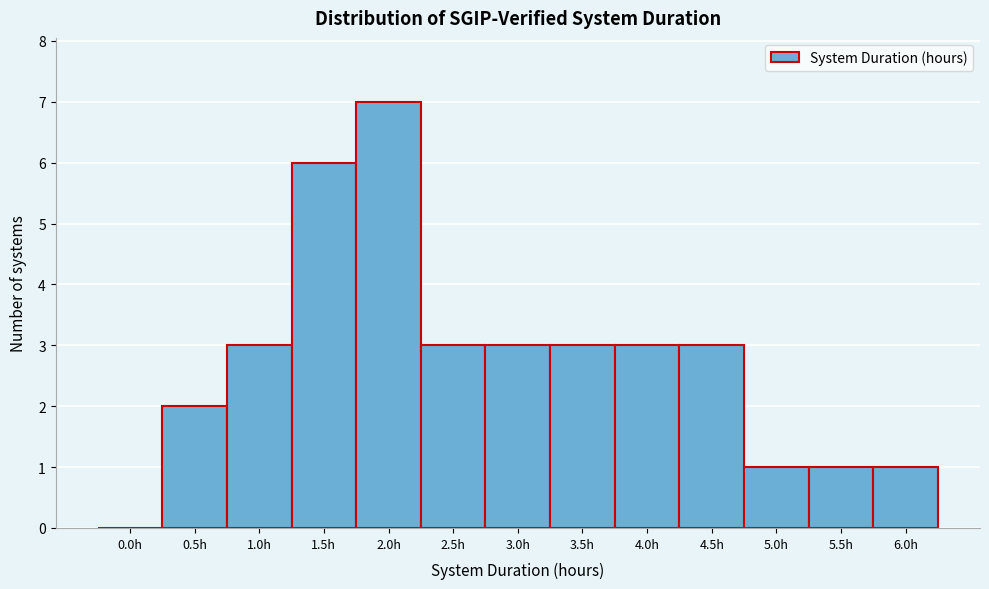

Reading left to right, transcribe all the data shown in this chart.

0.0h=0	0.5h=2	1.0h=3	1.5h=6	2.0h=7	2.5h=3	3.0h=3	3.5h=3	4.0h=3	4.5h=3	5.0h=1	5.5h=1	6.0h=1